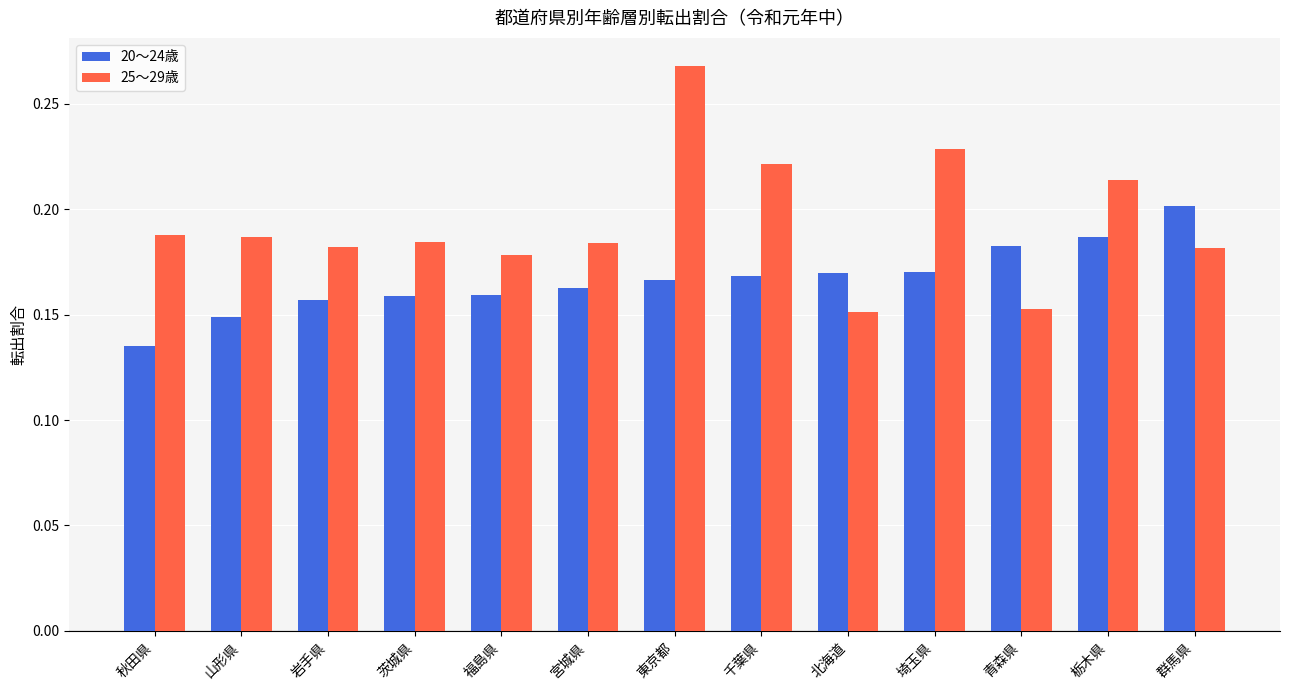

List the series in order of their overall mean, highest first.

25～29歳, 20～24歳